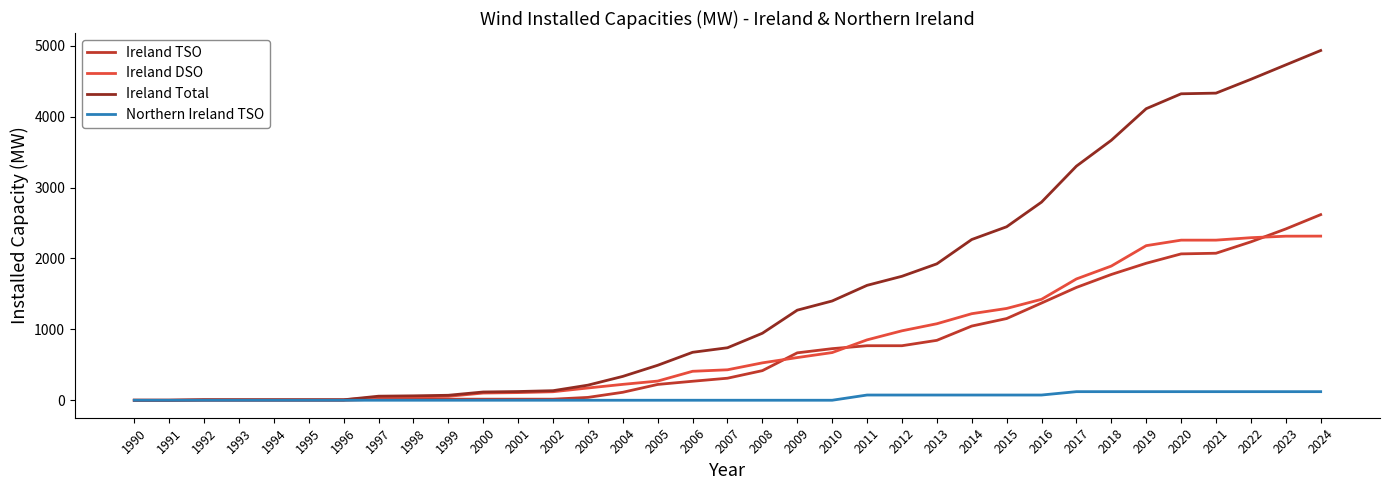

Which series has the largest range (max minus min)?

Ireland Total